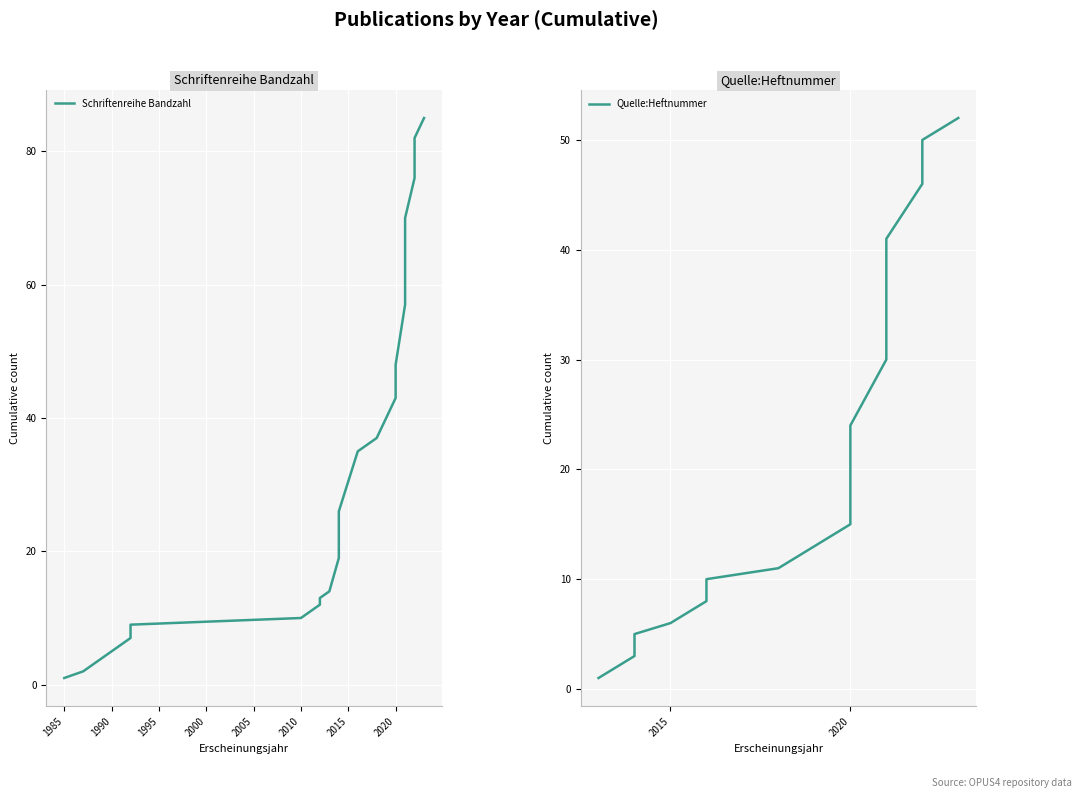

True or false: Quelle:Heftnummer and Schriftenreihe Bandzahl cross at least once.

True